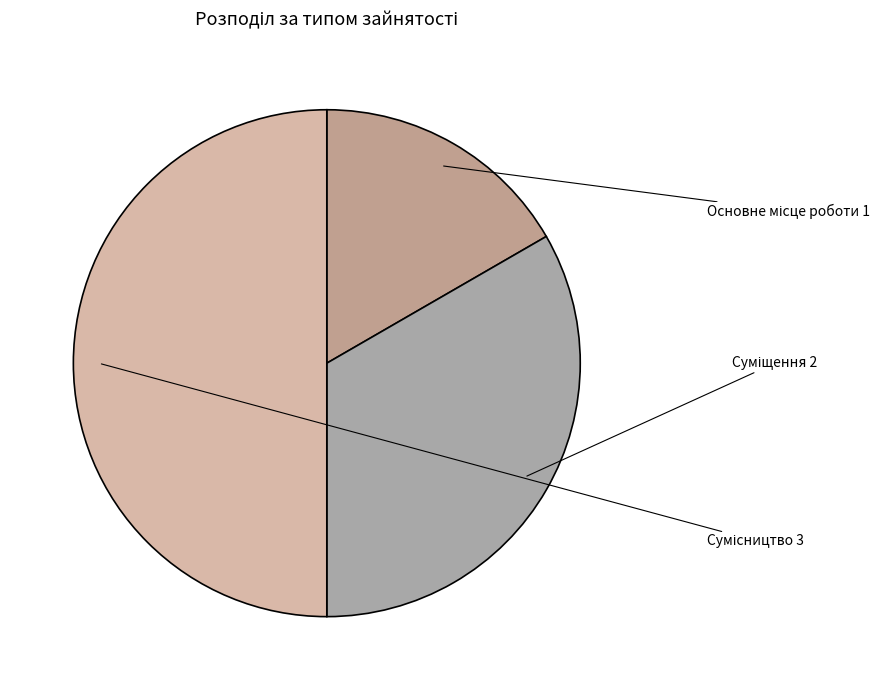

Does Суміщення account for over 50% of the chart?

No